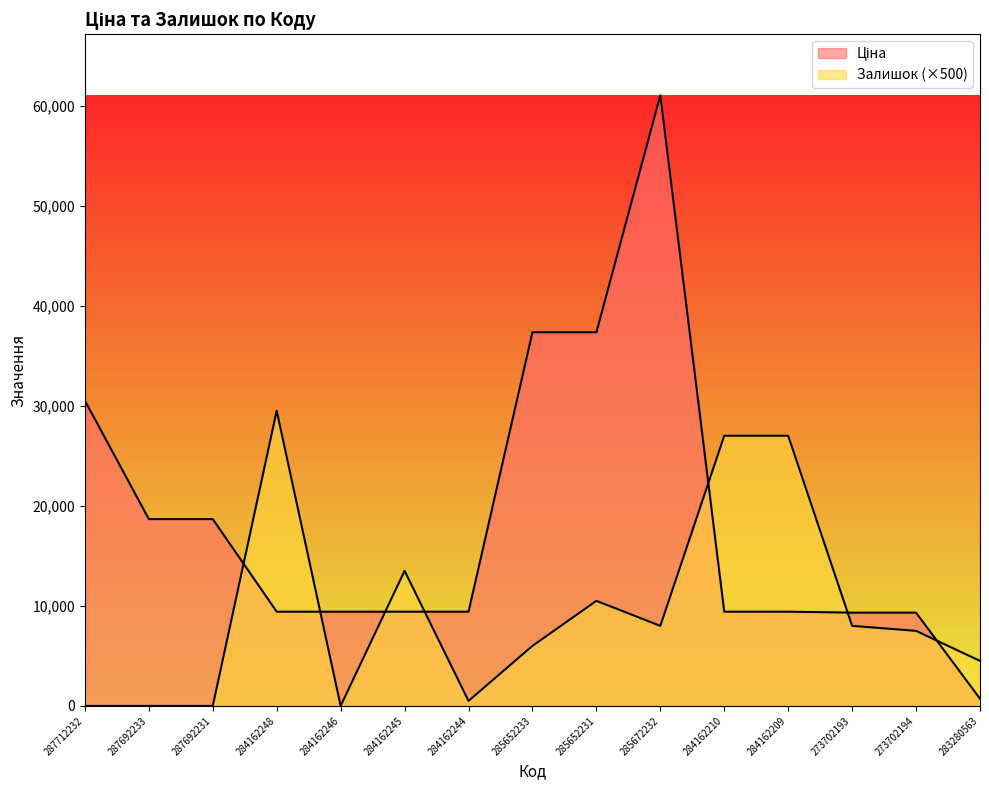

How many intersections are there between Залишок and Ціна?

7